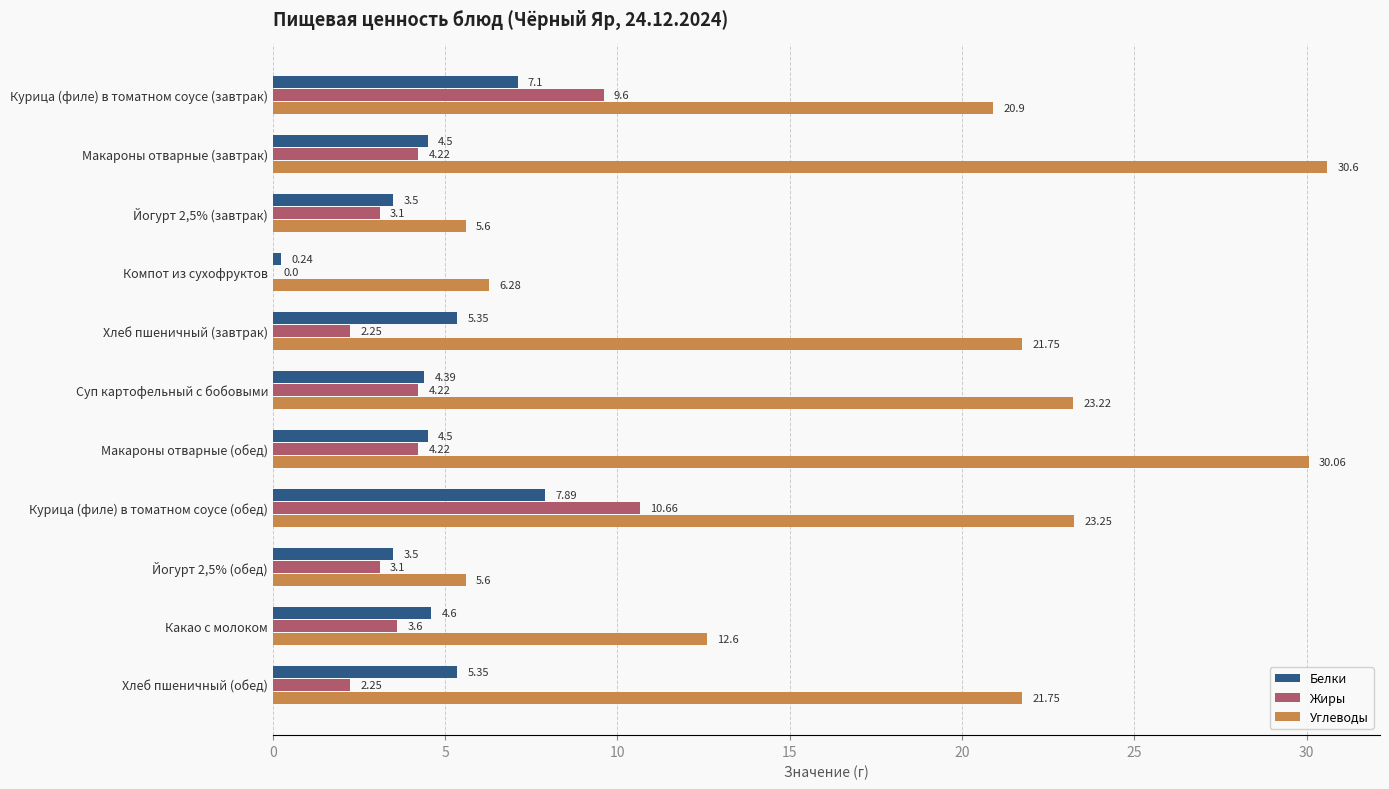

Is the value of Белки at Хлеб пшеничный (обед) greater than the value of Жиры at Курица (филе) в томатном соусе (обед)?

No